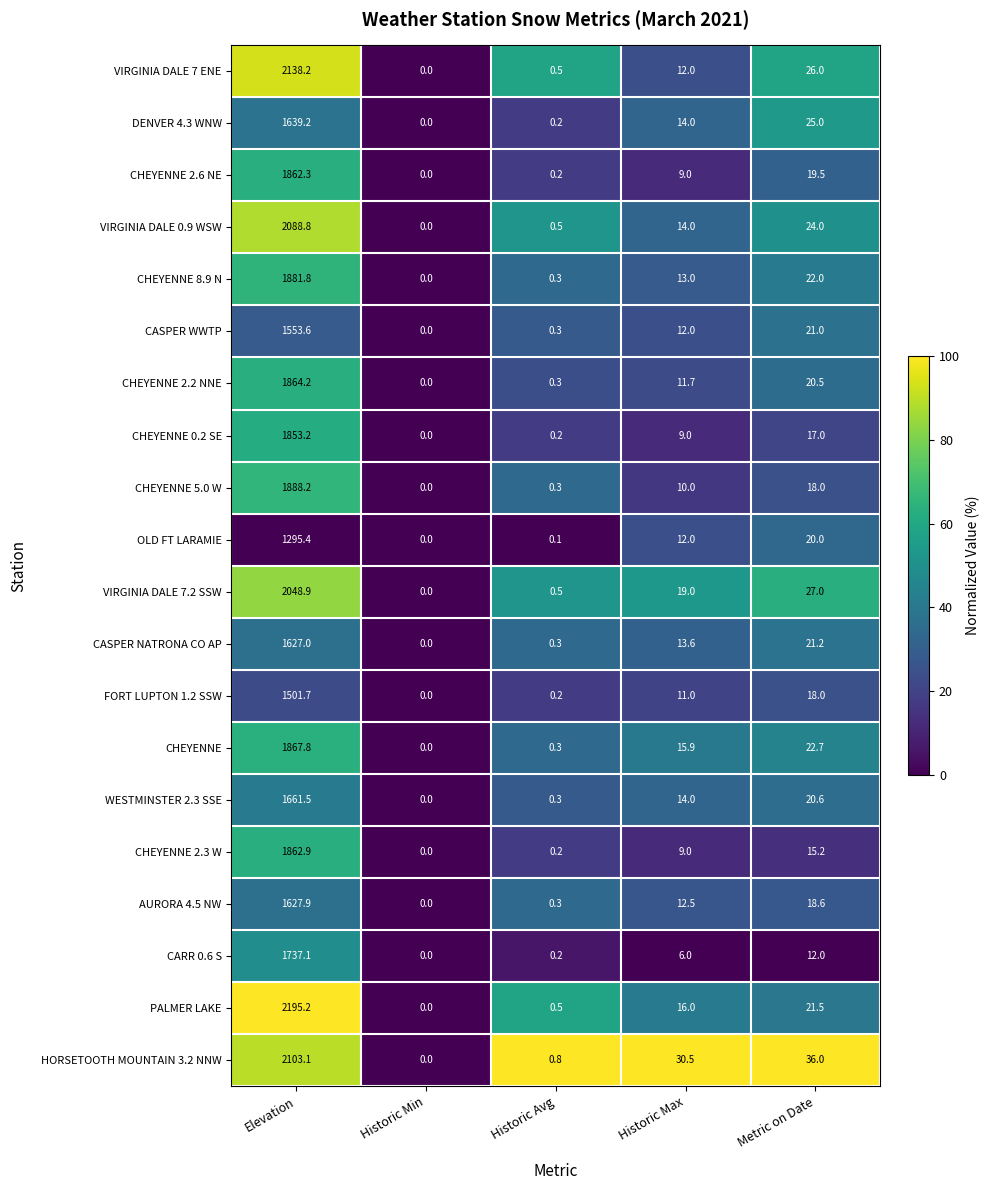

Which category has the highest value across all series?

Elevation